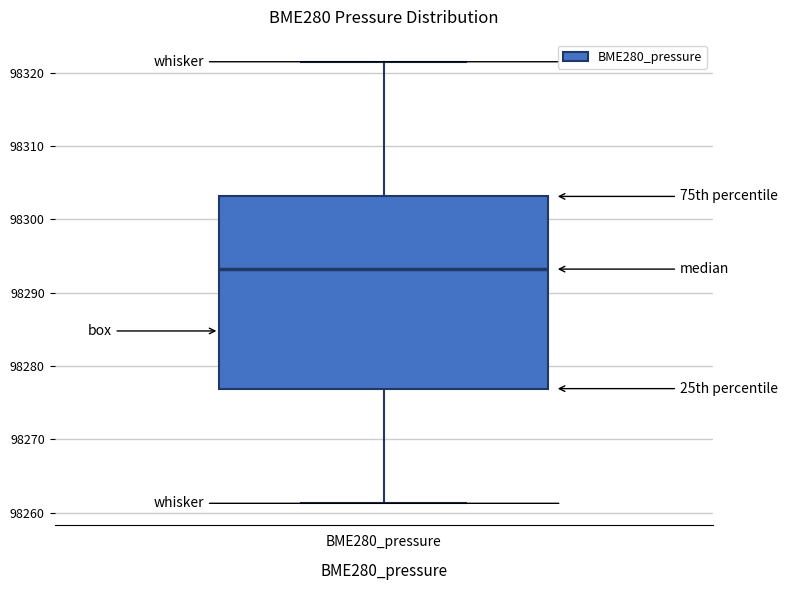

Read this box plot against the y-axis: the position of the median line, the range covered by the box, and the ends of both whiskers. The values are not printed on the chart, so give them approximately, as read against the axis.

median 98293, box 98277 to 98303, whiskers 98261 to 98322